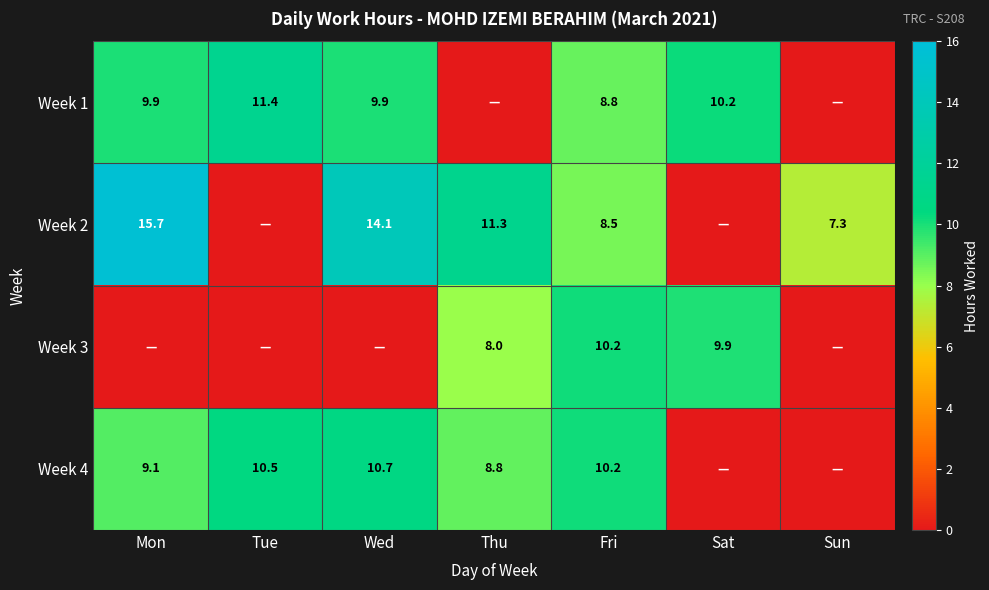

What is the sum of the Week 2 values at Fri and Thu?

19.8